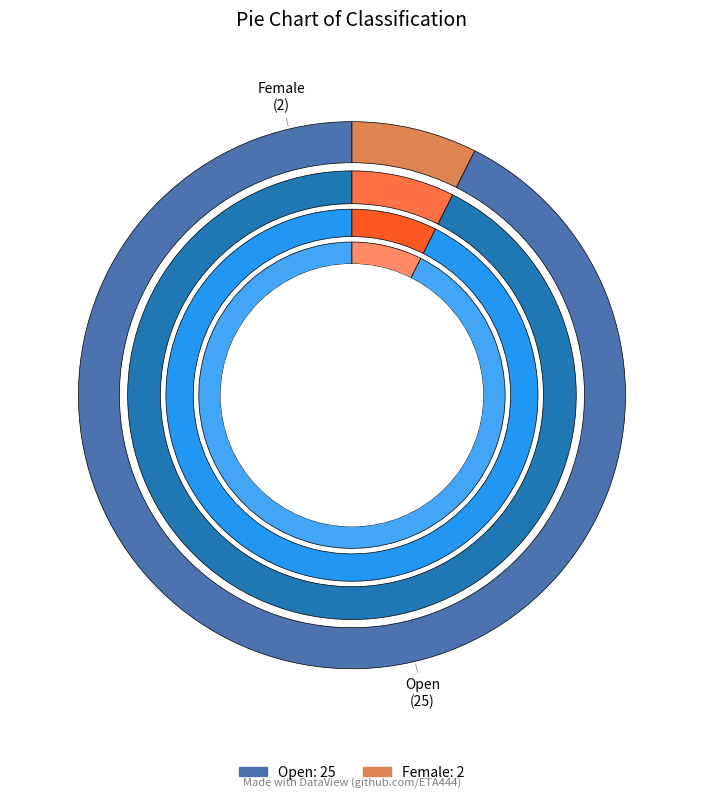

Is there any slice that represents more than half of the pie?

Yes